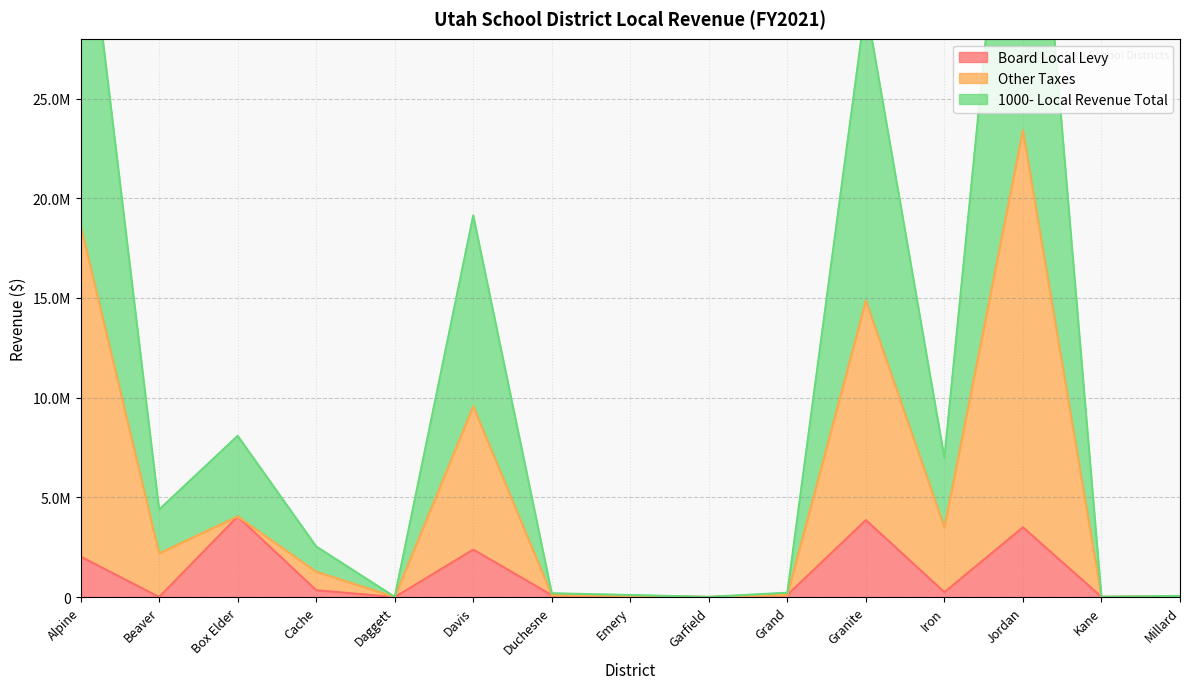

At which label is 1000- Local Revenue Total closest to 23409331?

Davis